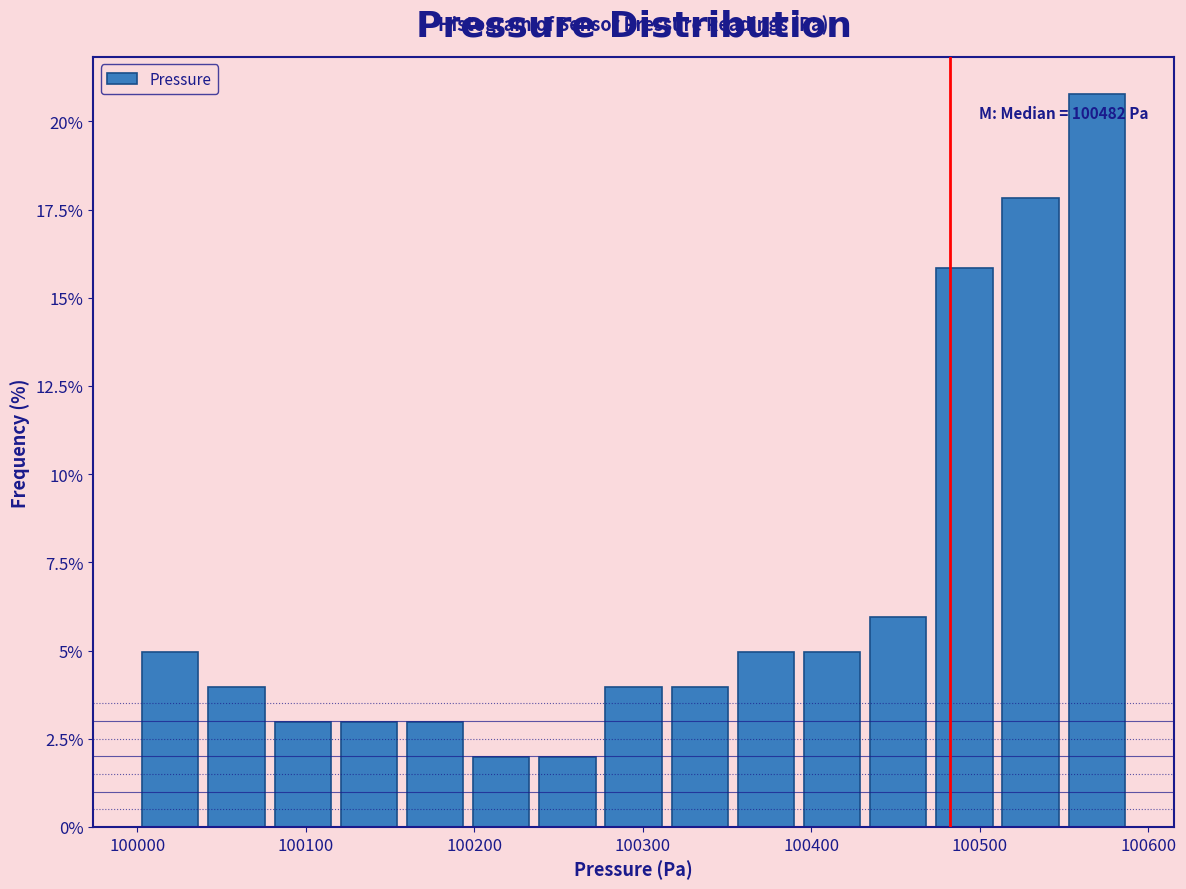

Around what value on the x-axis is the tallest bar? Give the approximate position of its centre, as read against the axis.

100570